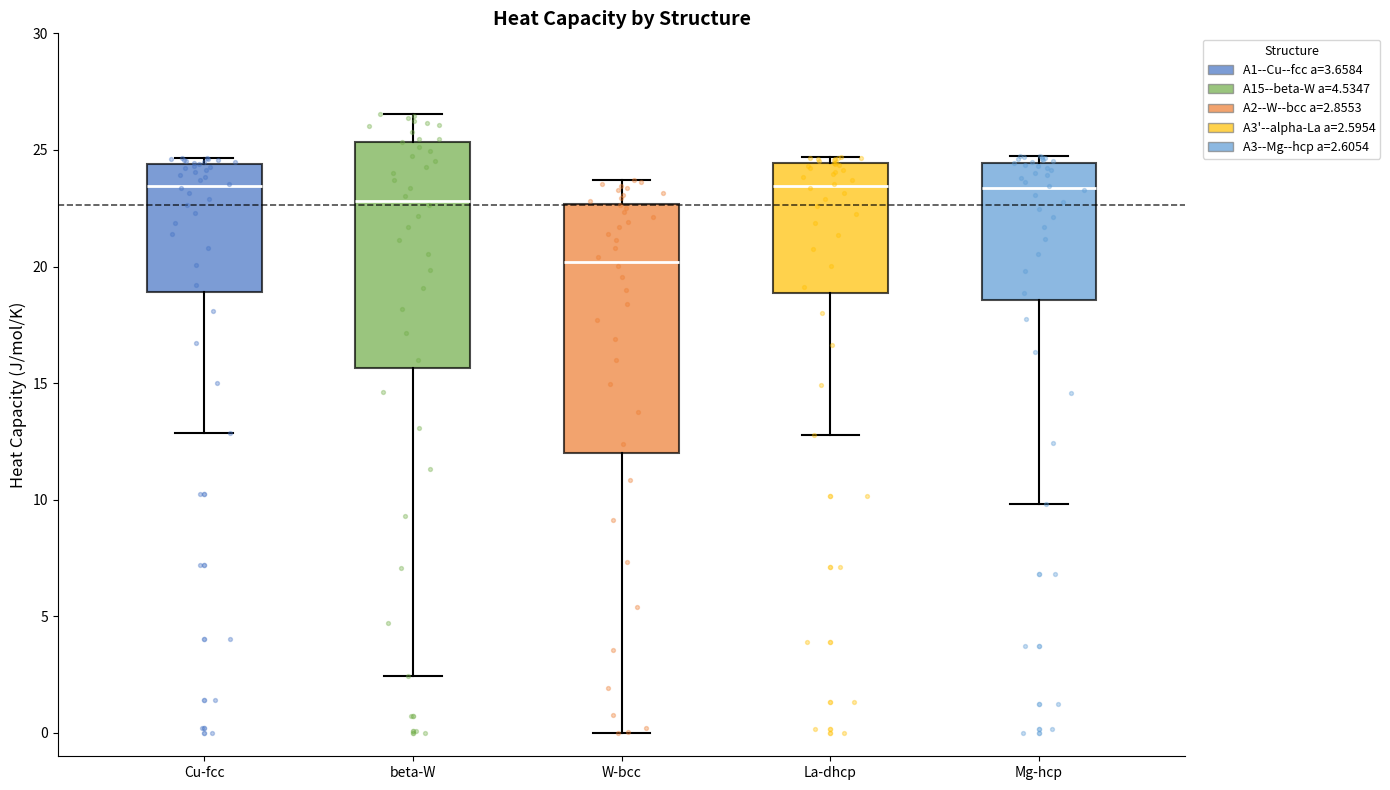

Reading left to right, transcribe this box plot: for each box, give where its median line is, the range the box spans, and where its two whiskers end, as read against the y-axis. The values are not printed on the chart, so give them approximately, as read against the axis.

Cu-fcc: median 23.5, box 19.0 to 24.5, whiskers 13.0 to 24.5 (just above the box's upper edge)
beta-W: median 23.0, box 15.5 to 25.5, whiskers 2.5 to 26.5
W-bcc: median 20.0, box 12.0 to 22.5, whiskers 0.0 to 23.5
La-dhcp: median 23.5, box 19.0 to 24.5, whiskers 13.0 to 24.5 (just above the box's upper edge)
Mg-hcp: median 23.5, box 18.5 to 24.5, whiskers 10.0 to 24.5 (just above the box's upper edge)